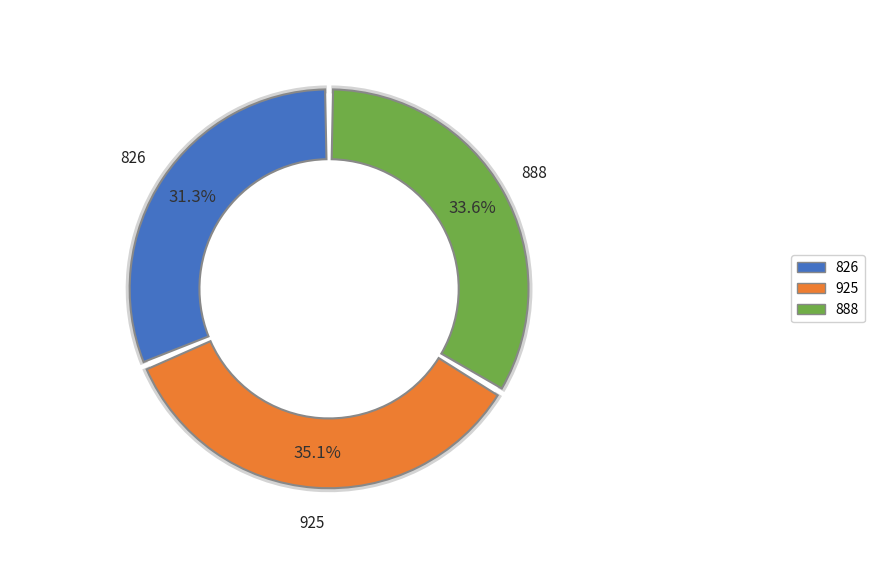

How many segments does this pie chart have?

3